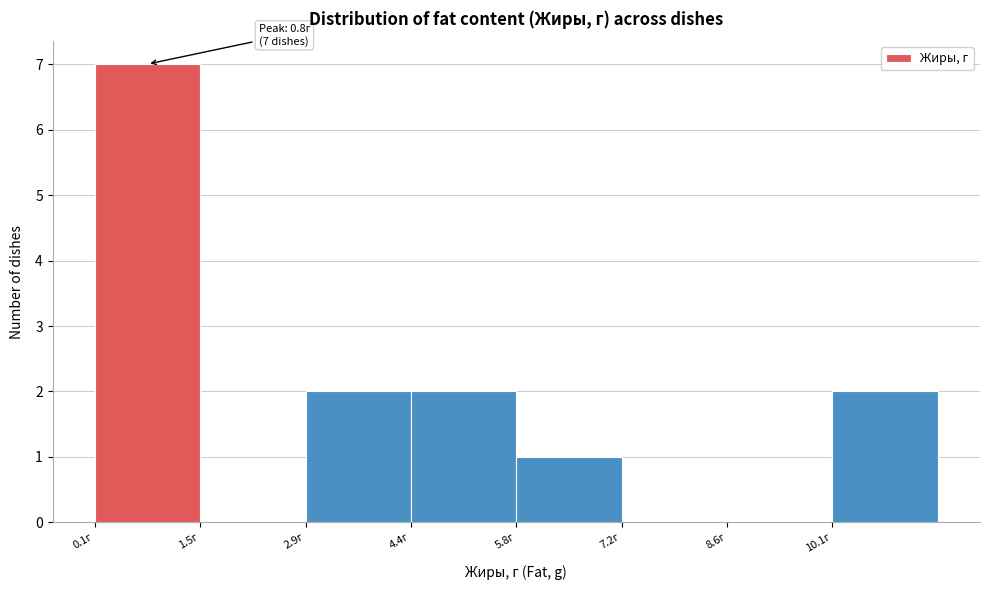

Over which range of the x-axis is the bar tallest?

0.2 to 1.6